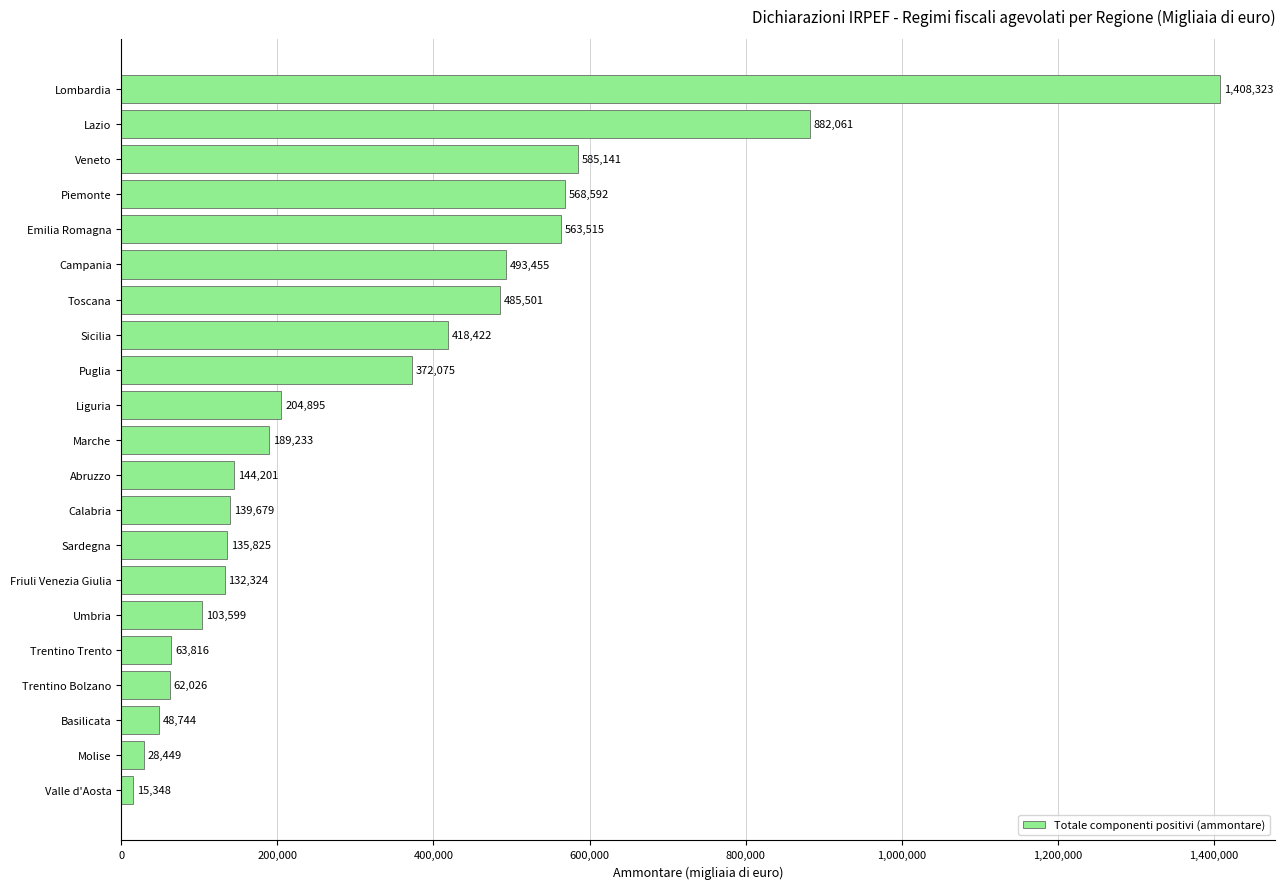

How many data points are less than 189233?

10